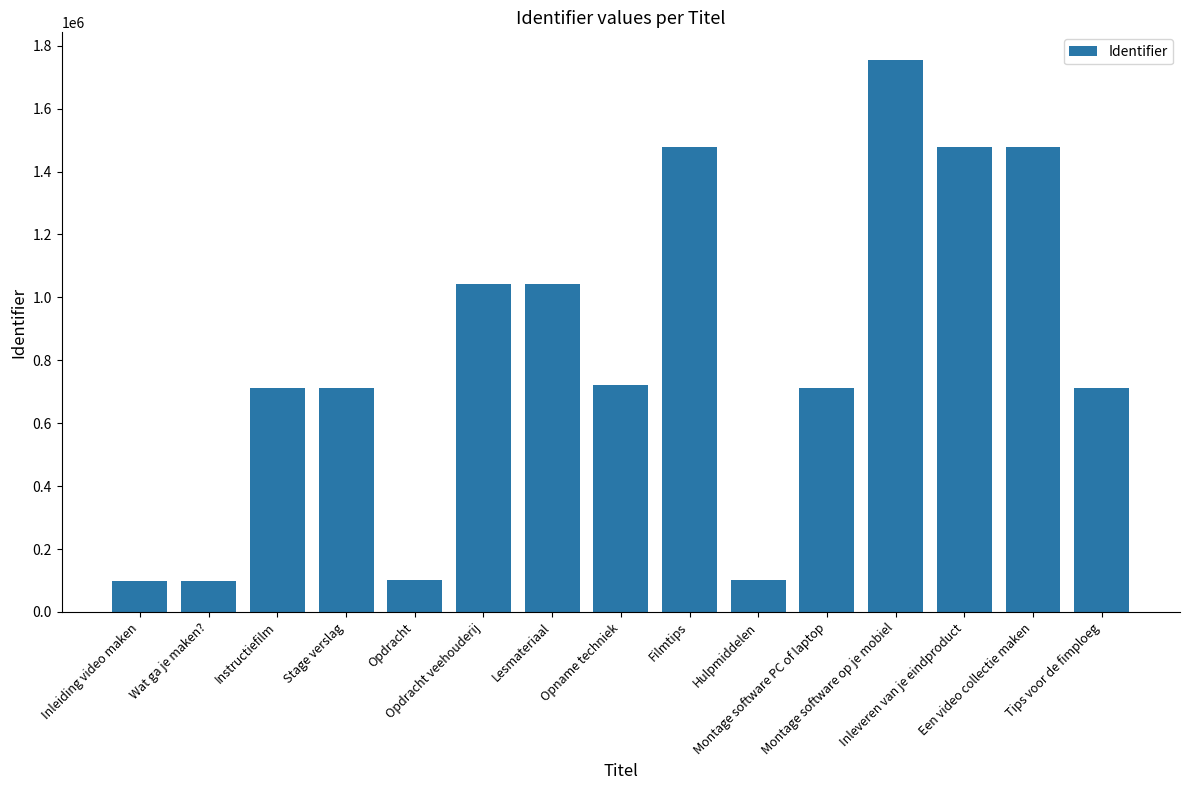

What position from the right is Inleiding video maken?

15